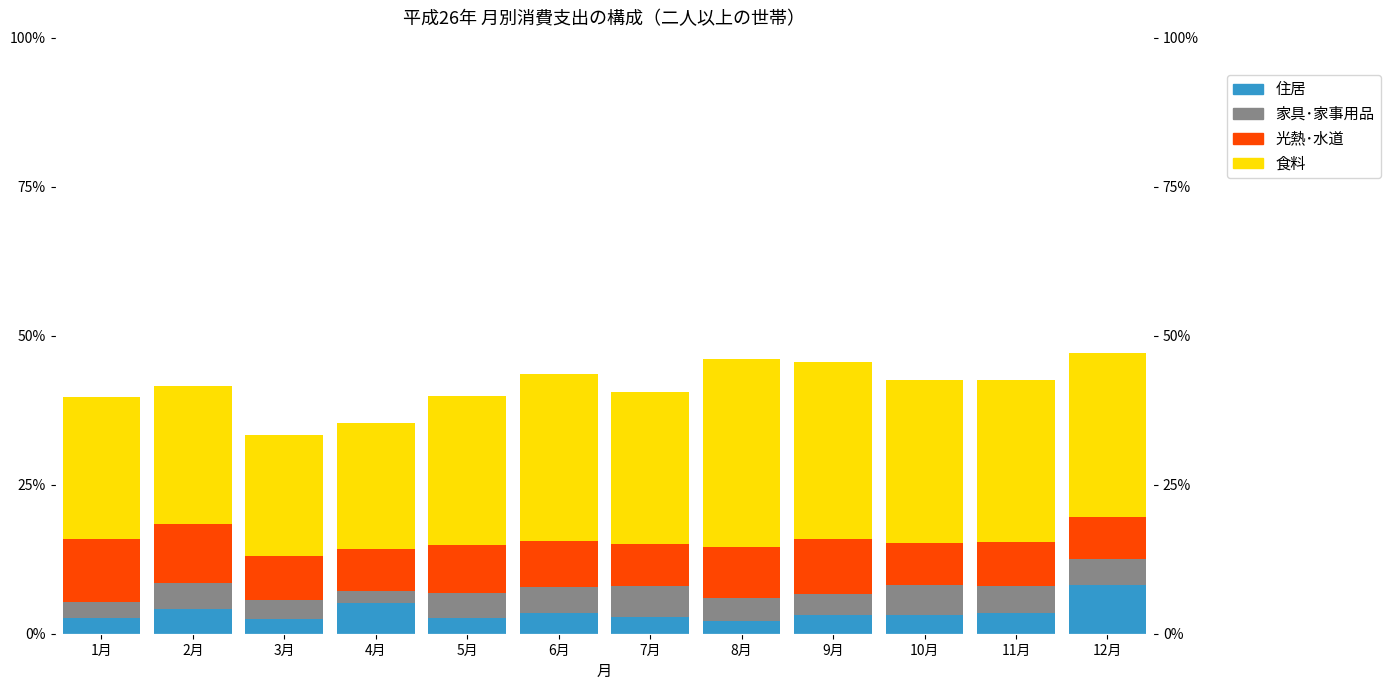

What is the approximate value of 光熱･水道 at 6月?

7.8